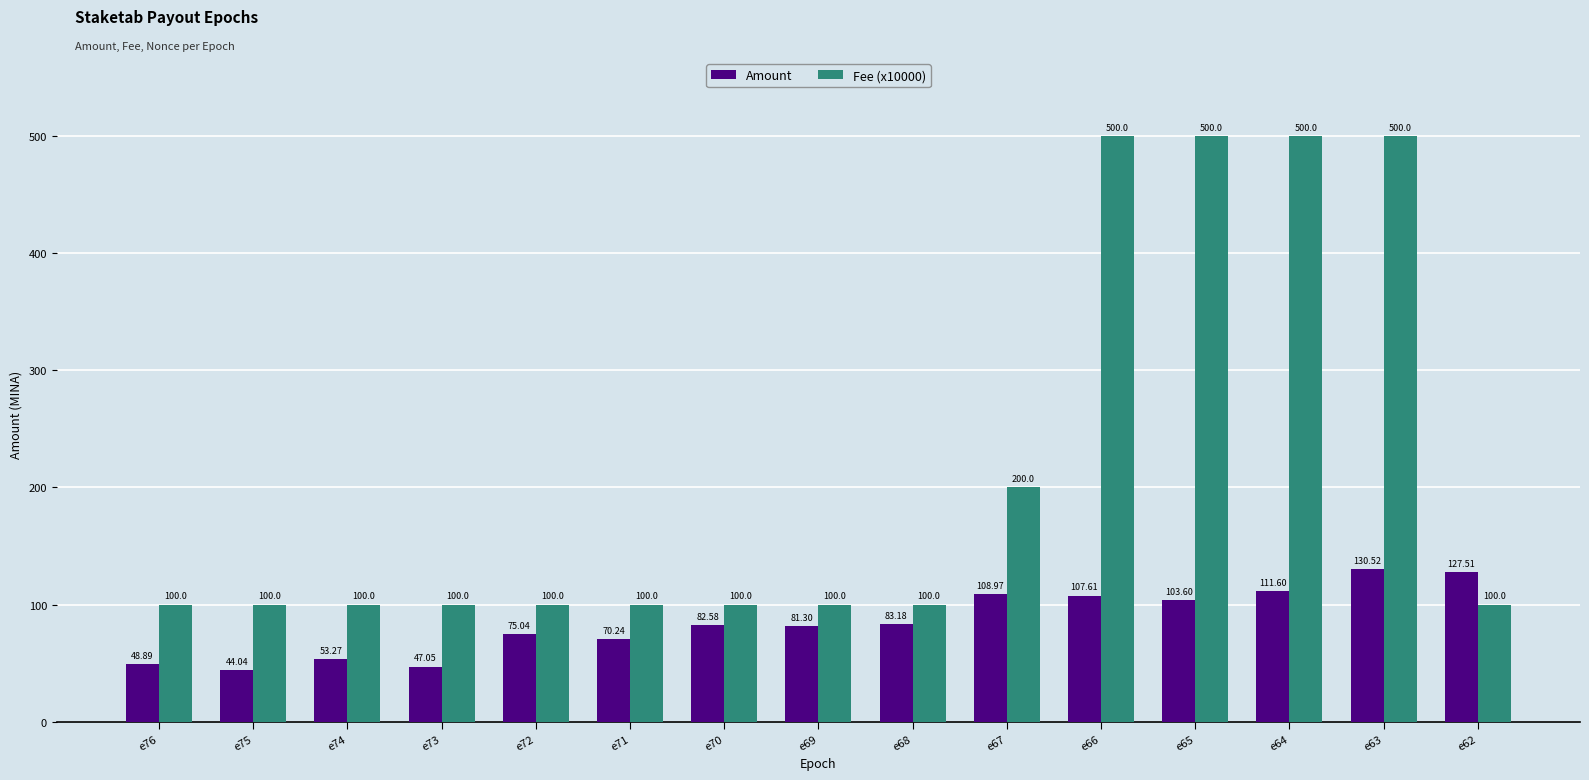

Does the chart contain any negative values?

No